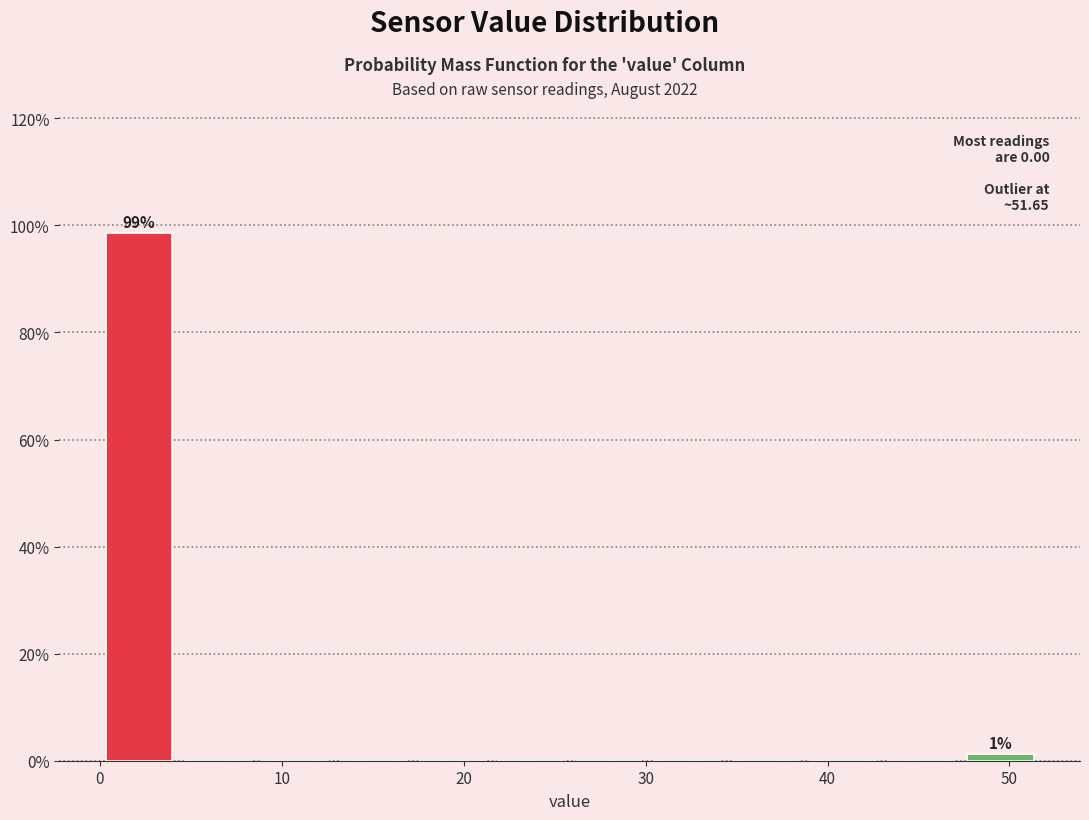

Over which range of the x-axis is the bar tallest?

0 to 4